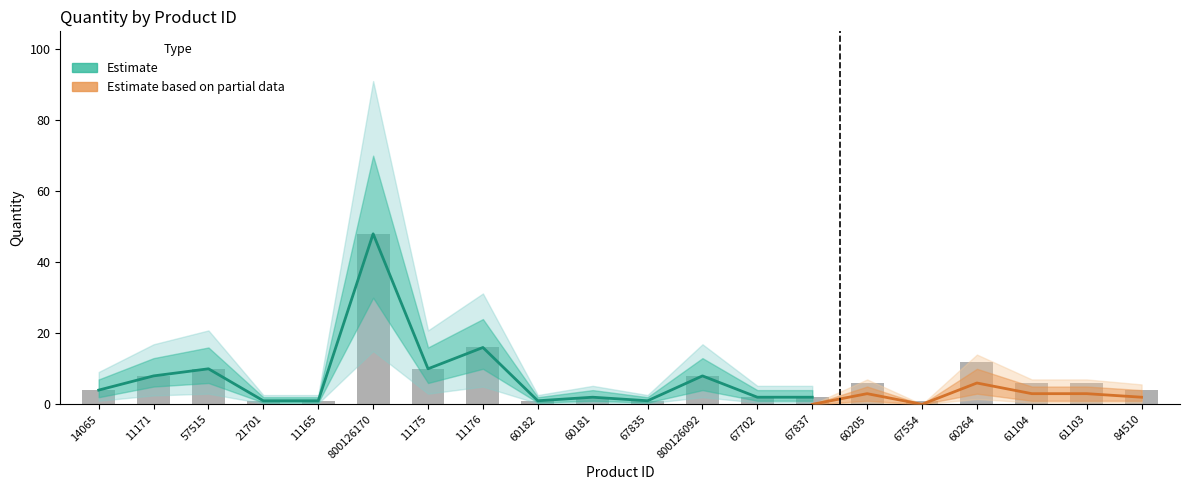

What is the sum of all Estimate_low values?

86.5